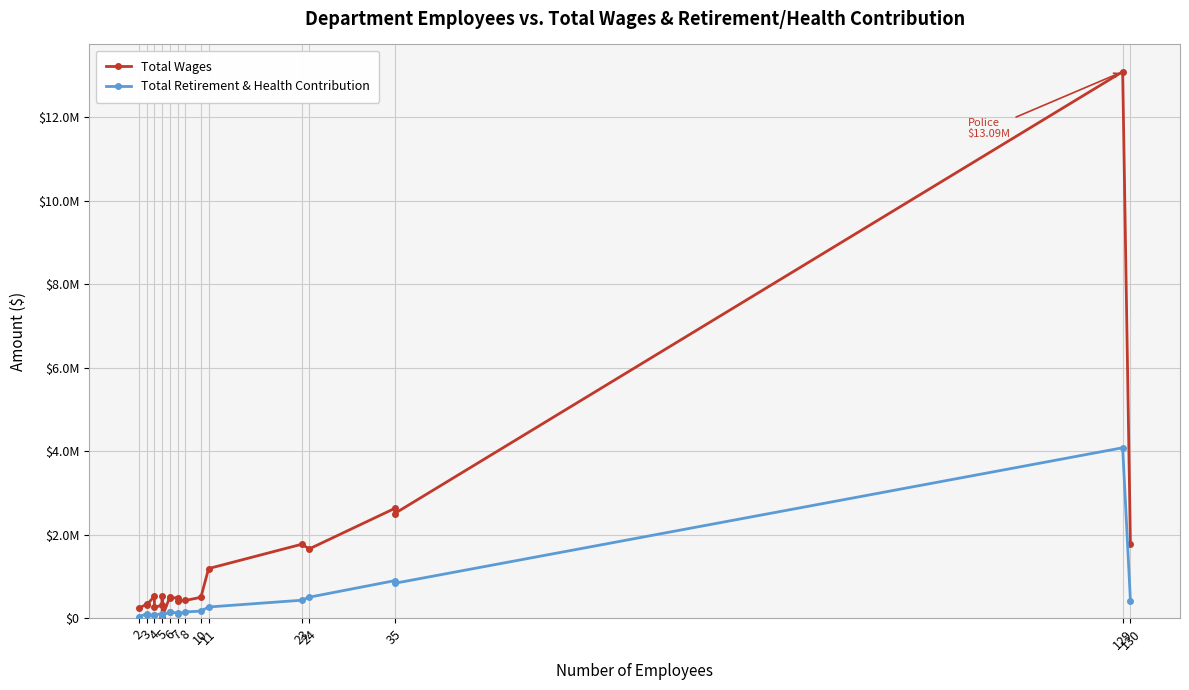

Is it true that Total Retirement & Health Contribution equals 301848 at 24?

False